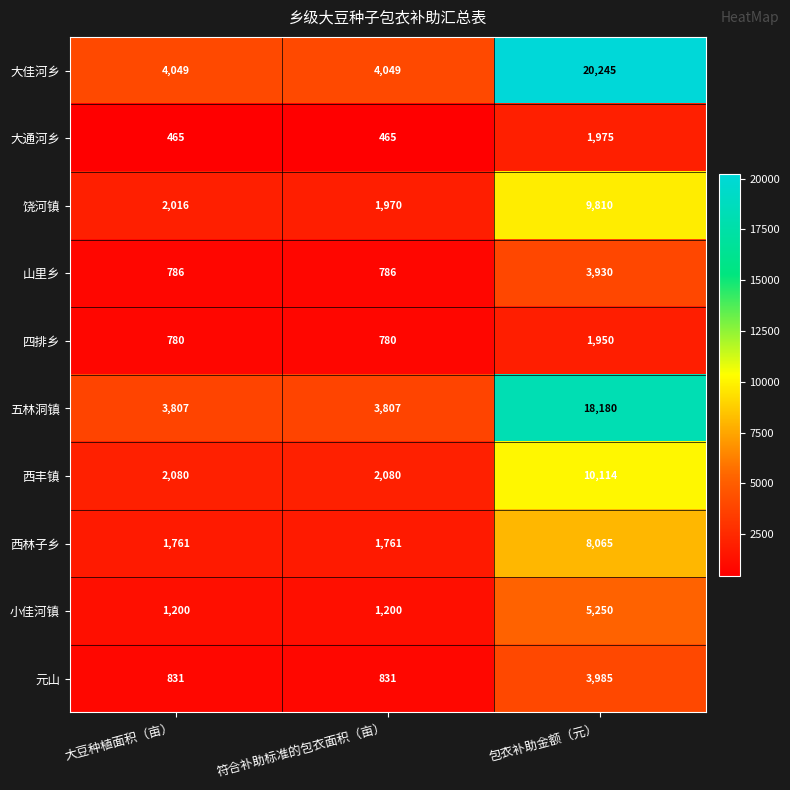

Which series has the widest spread of values?

大佳河乡